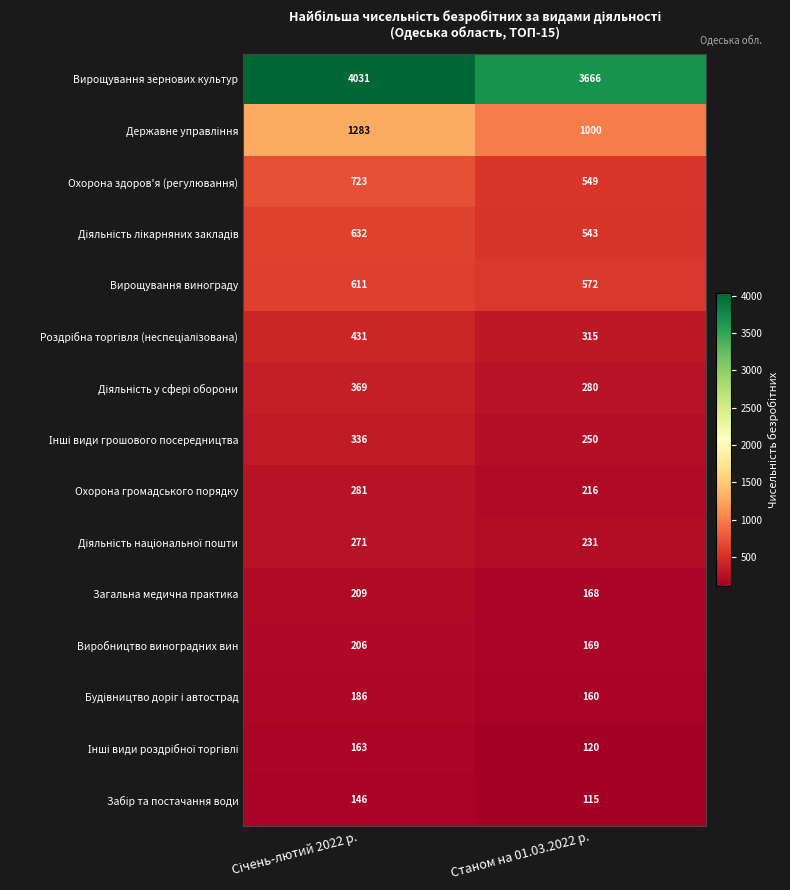

What is the difference between the maximum and minimum values in the Вирощування винограду series?

39